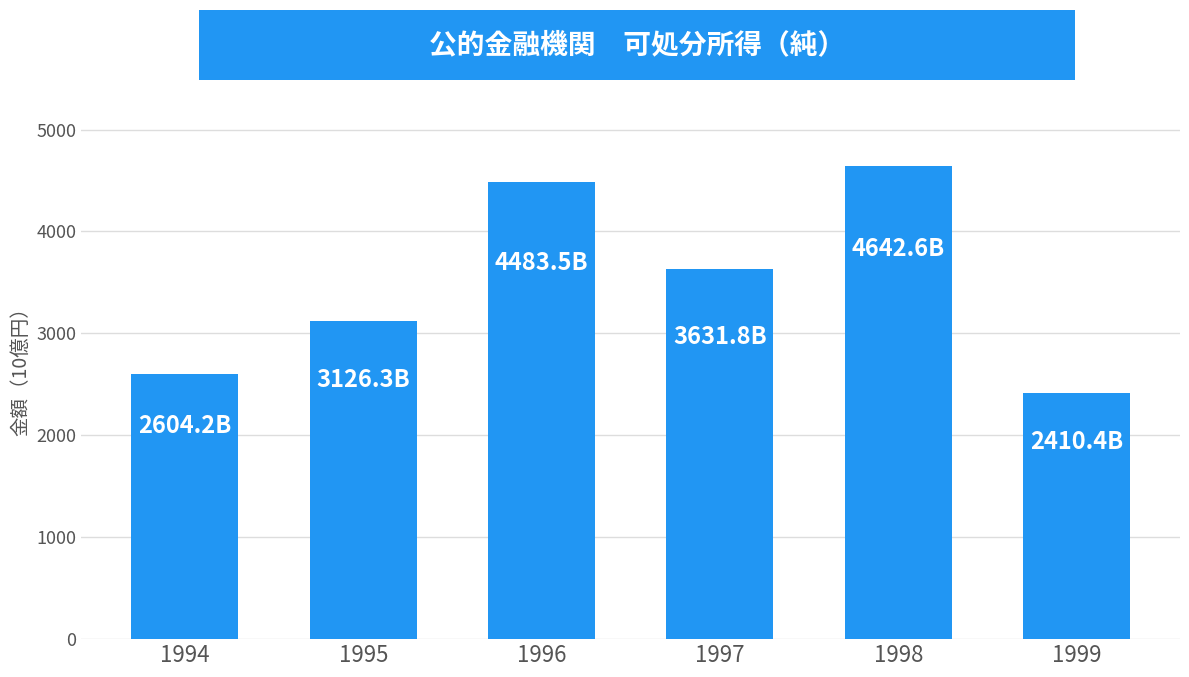

Which has a higher value, 1998 or 1994?

1998